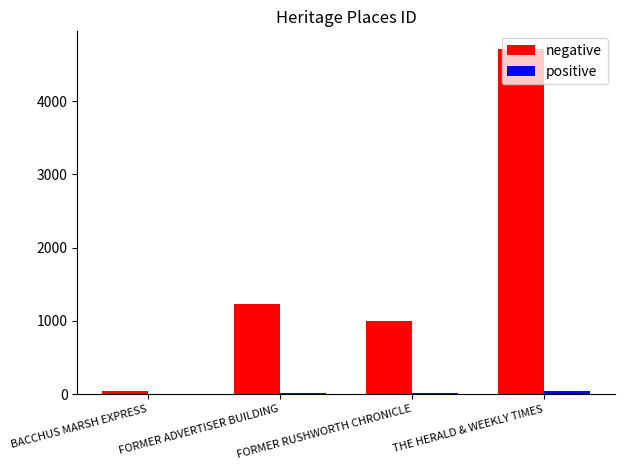

Which category has the highest value across all series?

THE HERALD & WEEKLY TIMES